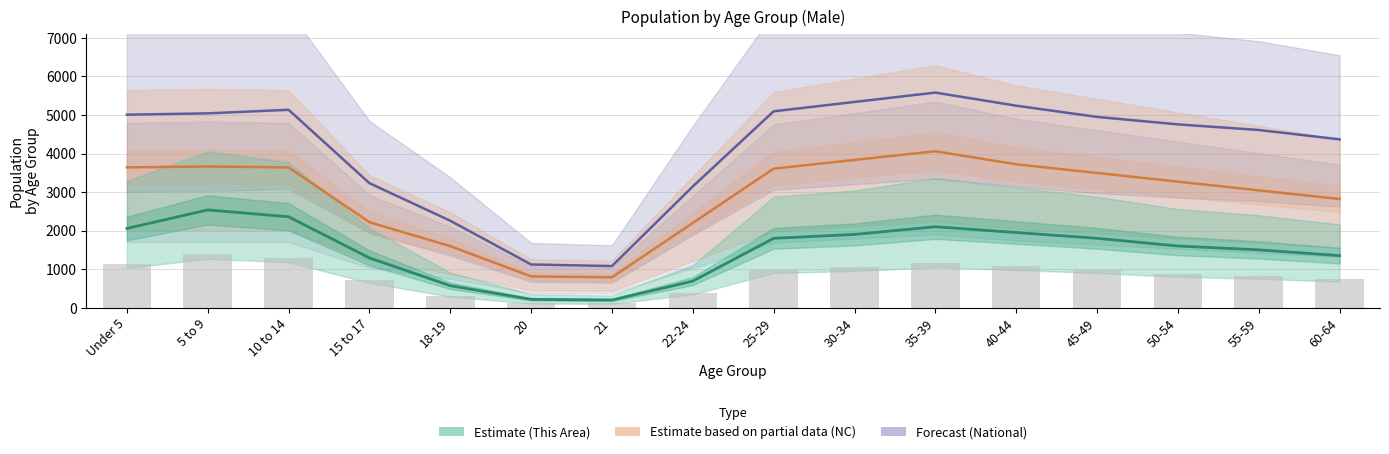

What is the average value of the This Area series?

1494.6